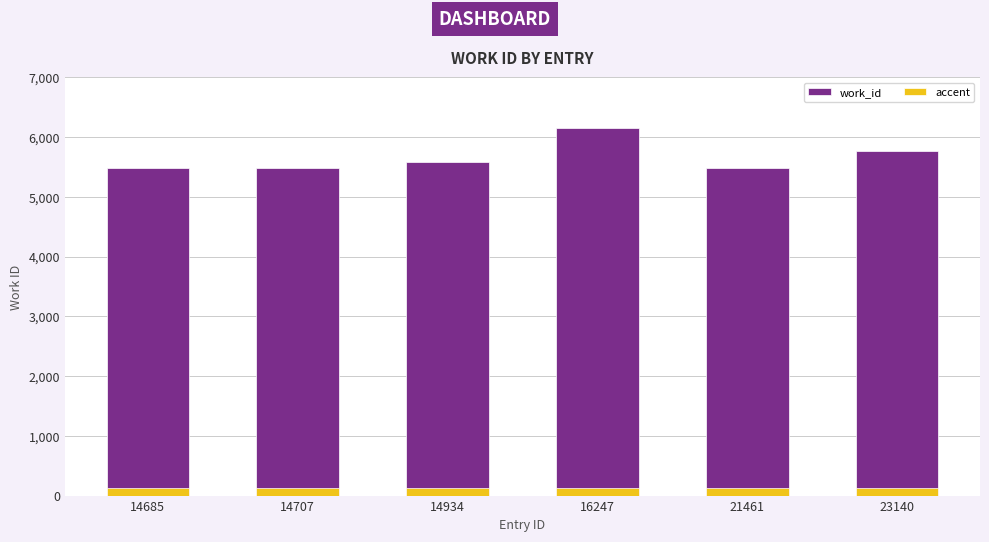

What is the difference between the highest and lowest values at 14685?

5363